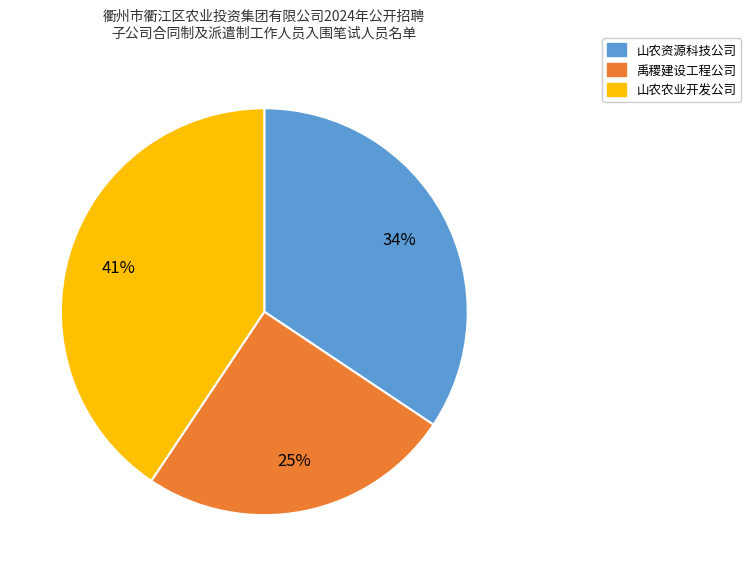

Which slice is the smallest?

禹稷建设工程公司